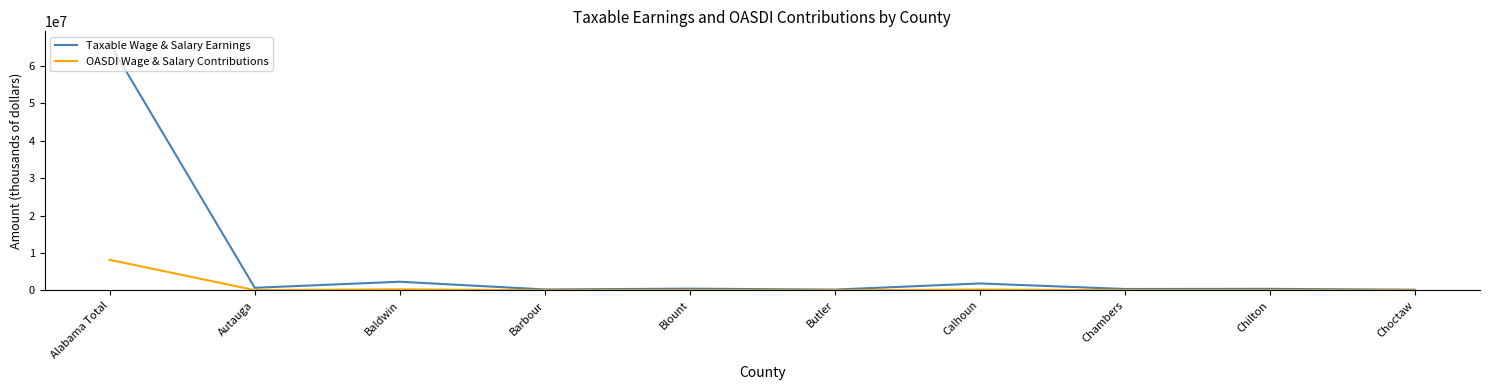

What is the spread (max minus min) of values at Alabama Total?

57731081